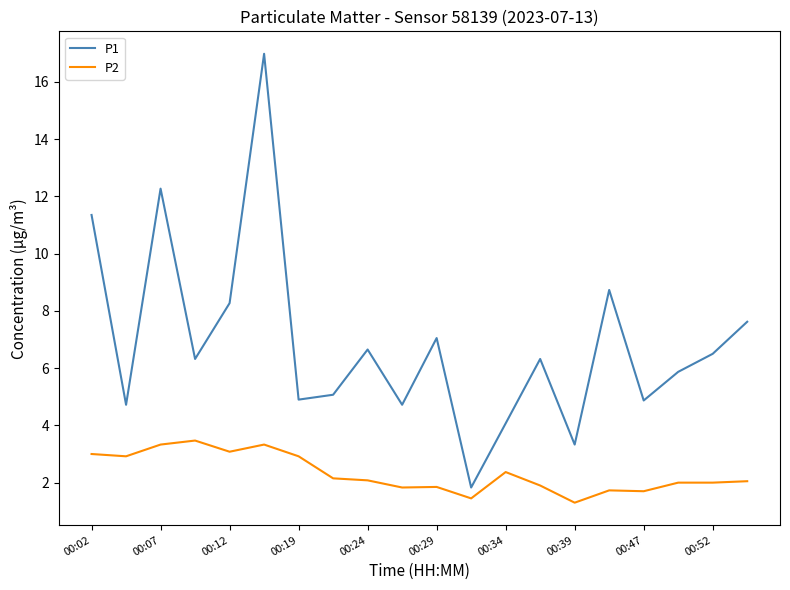

True or false: P1 and P2 cross at least once.

False